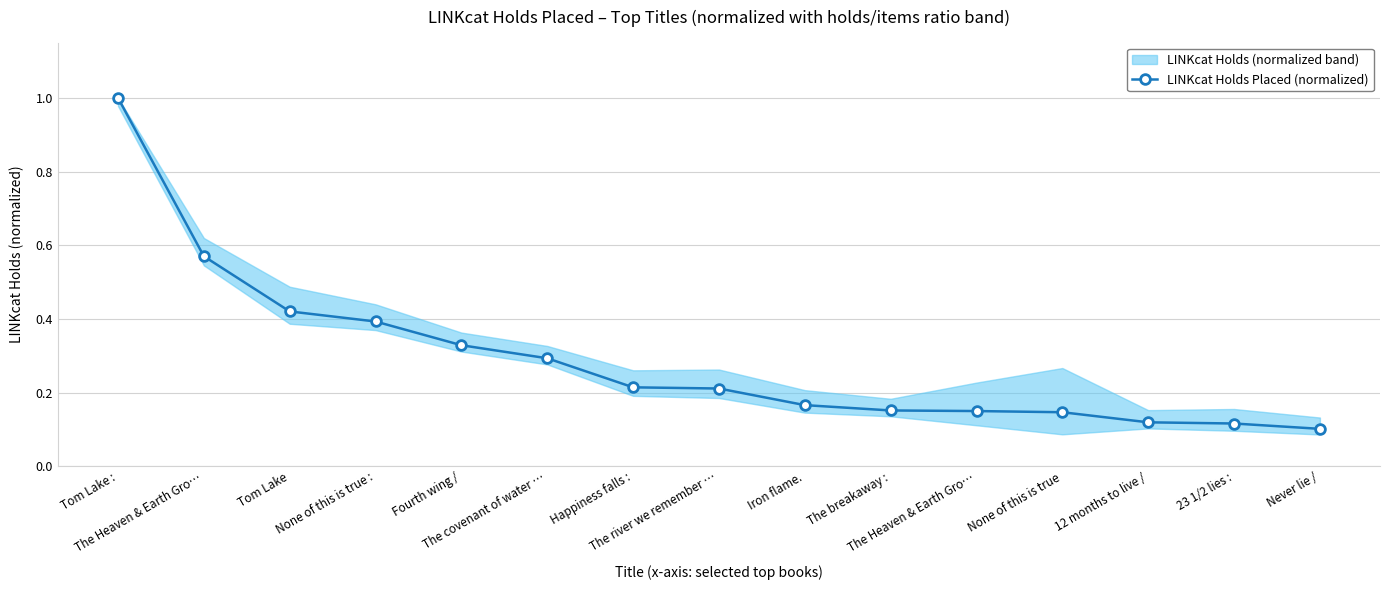

Which label corresponds to the smallest value in the chart?

Never lie /